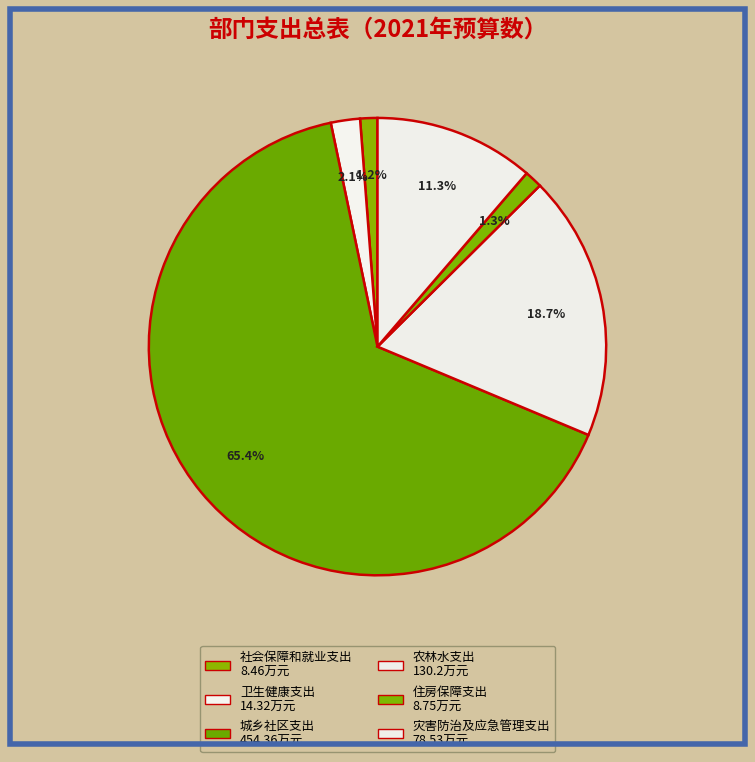

Between 城乡社区支出 and 农林水支出, which is larger?

城乡社区支出